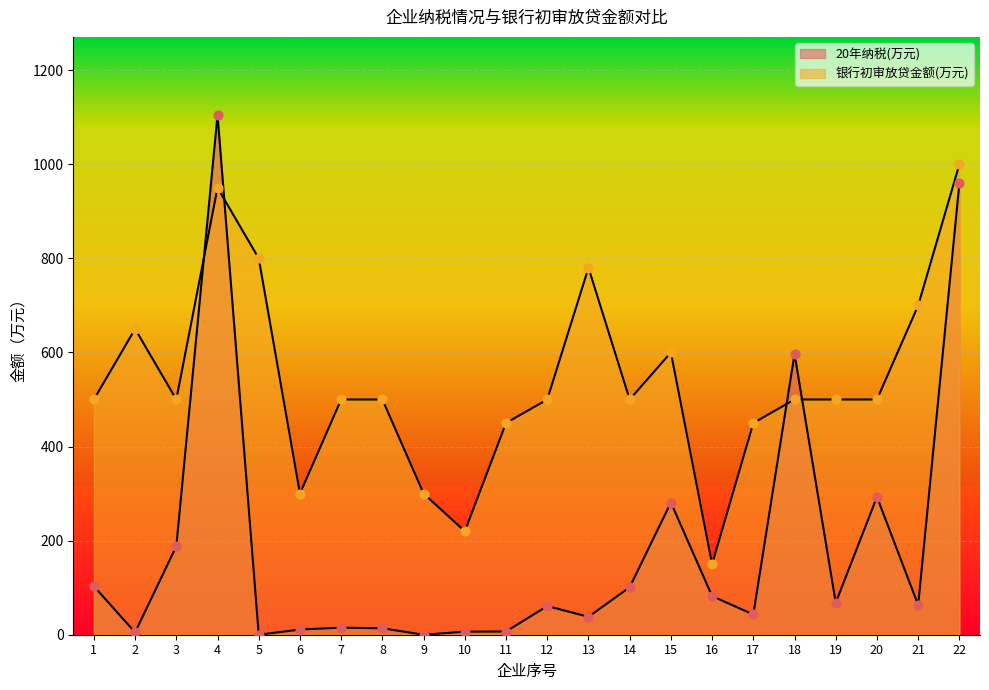

At how many categories does at least one series exceed 107?

22